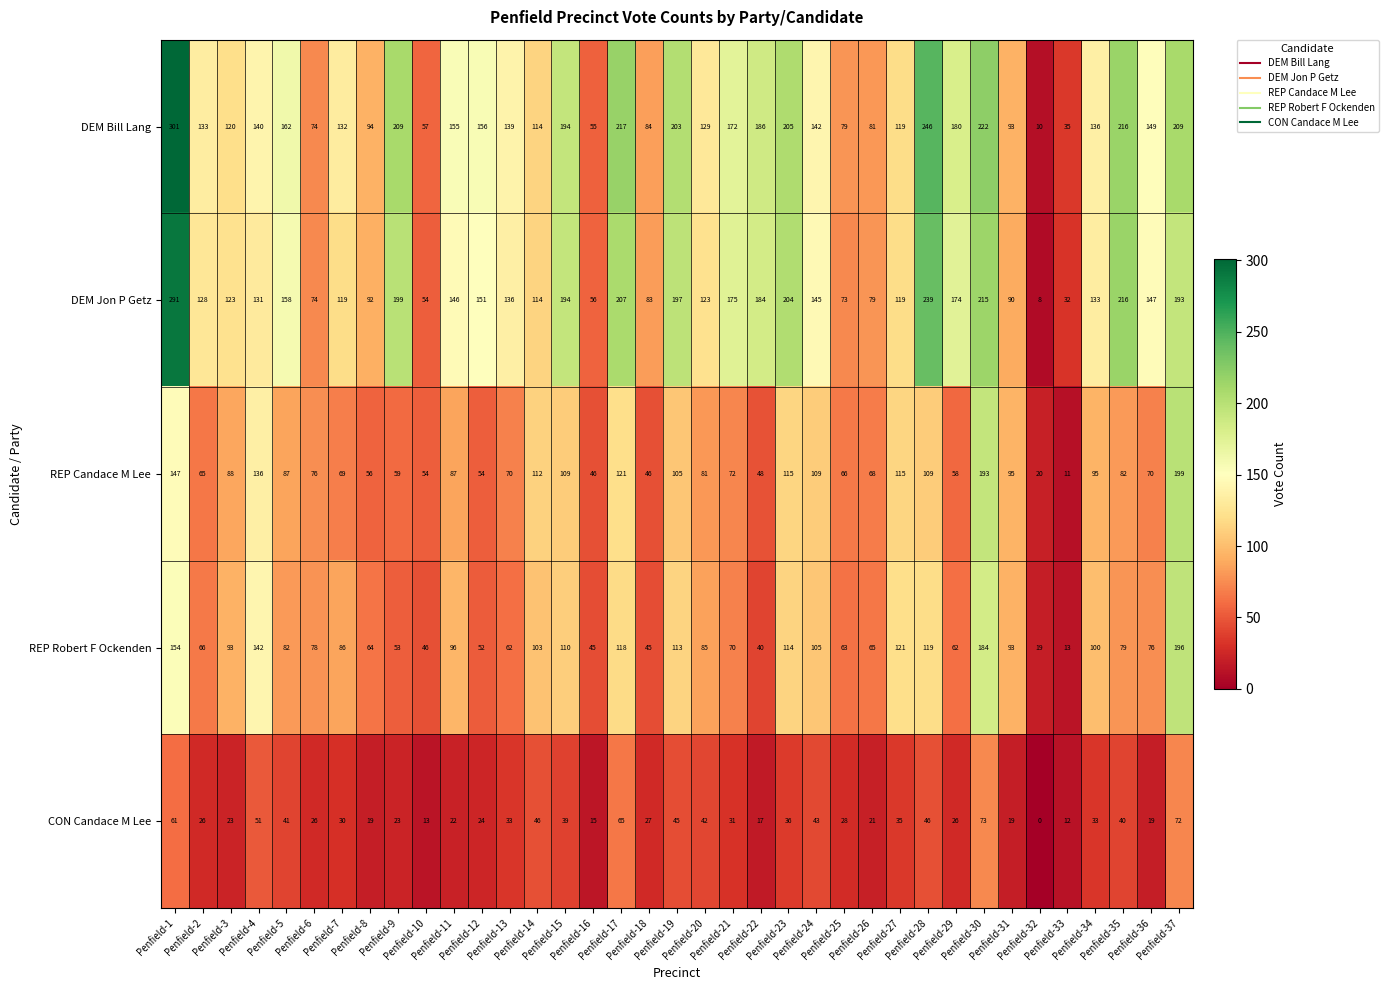

What is the maximum value shown in the chart?

301